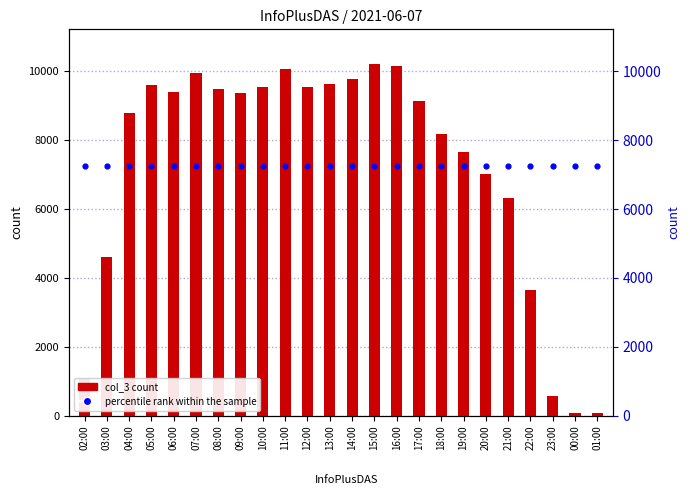

At how many categories does at least one series exceed 7004?

24